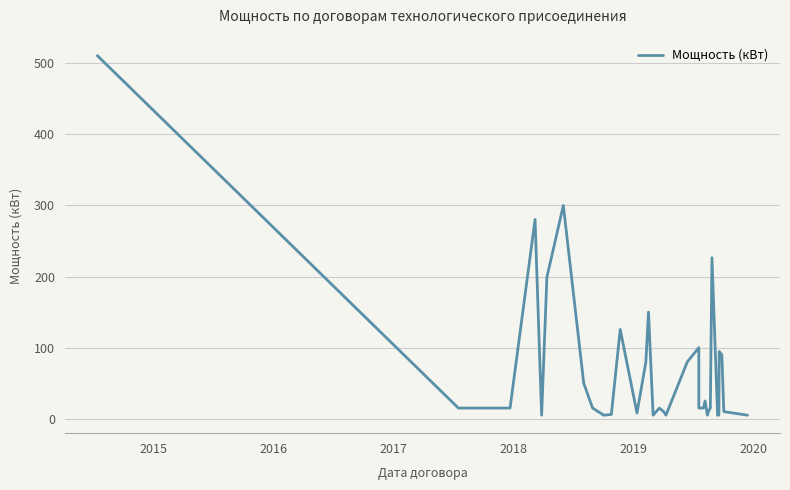

What is the label of the 34th point from the right?

2018